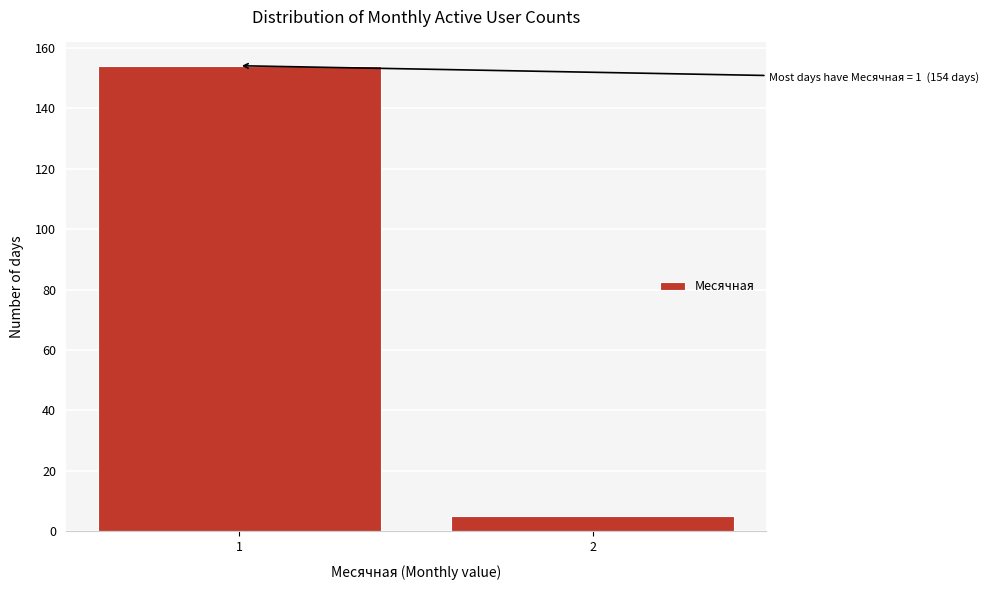

Reading left to right, list all the values displayed in this chart.

154	5